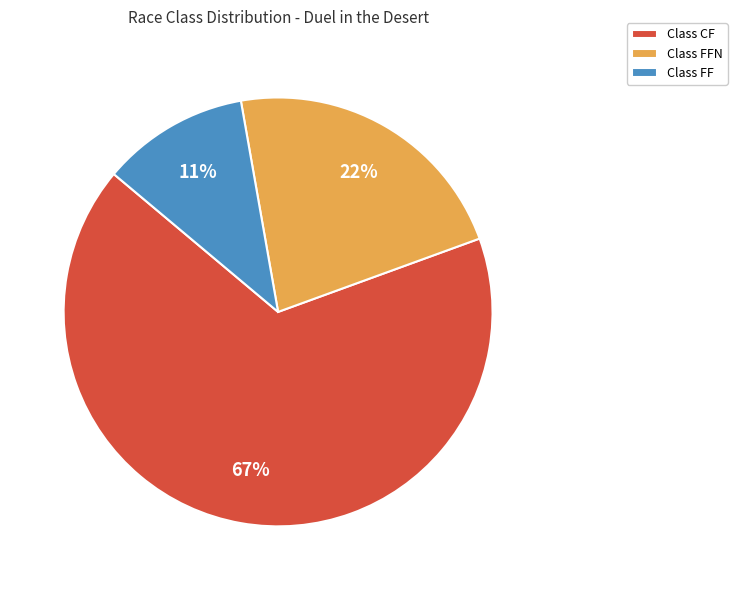

To the nearest percent, what is the difference between the largest and smallest slice percentages?

56%